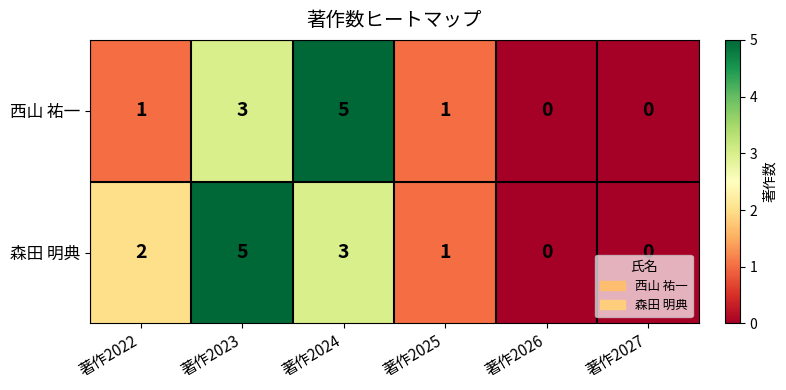

What is the difference between the maximum and minimum values in the 西山 祐一 series?

5